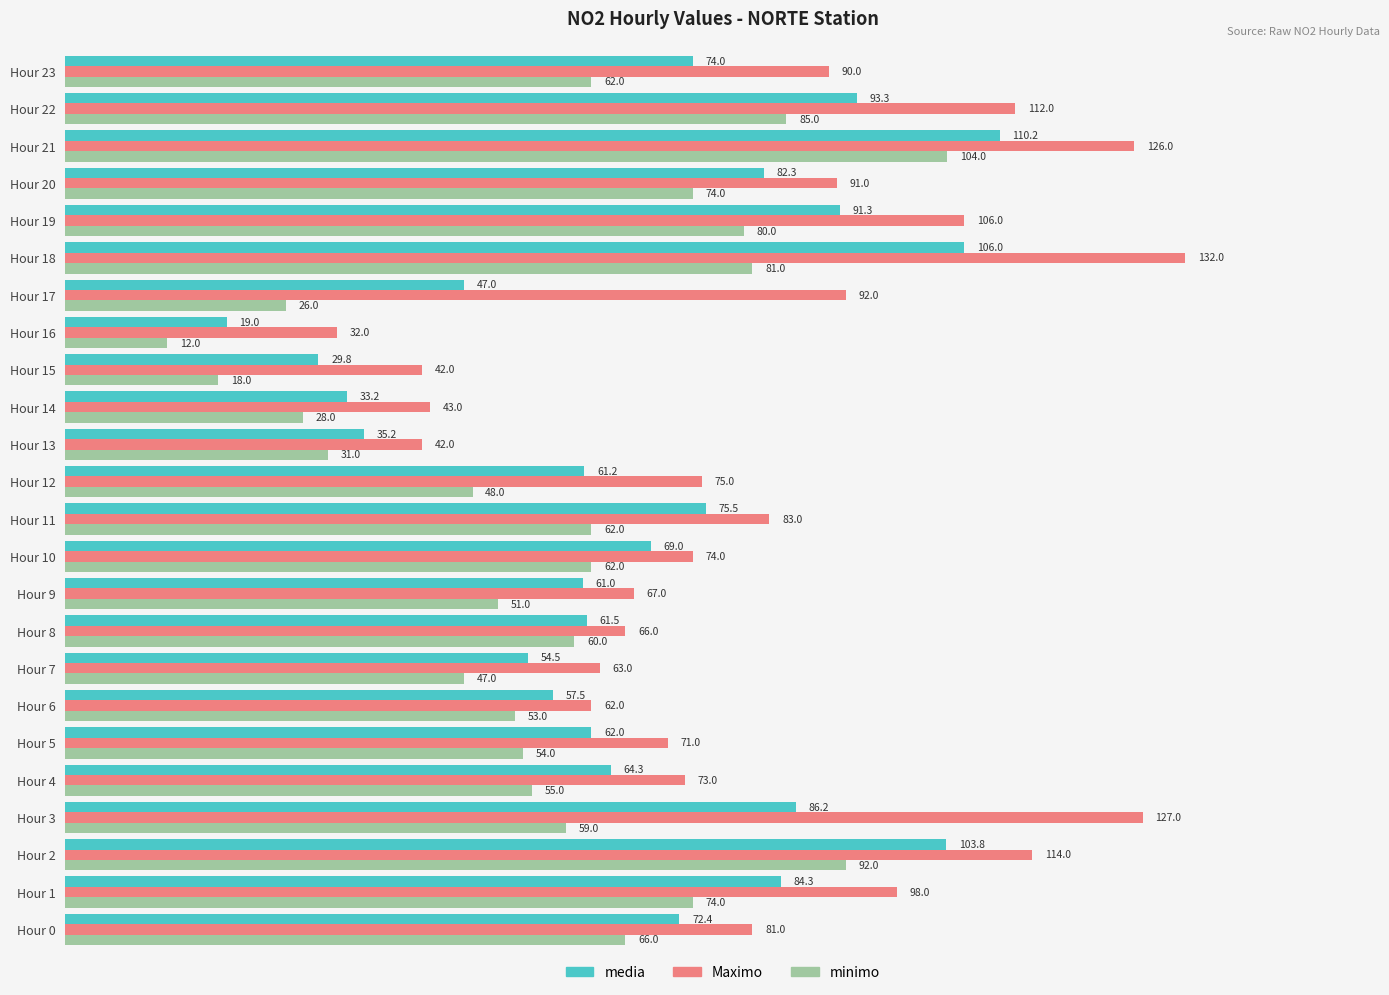

What is the maximum value for Maximo?

132.0